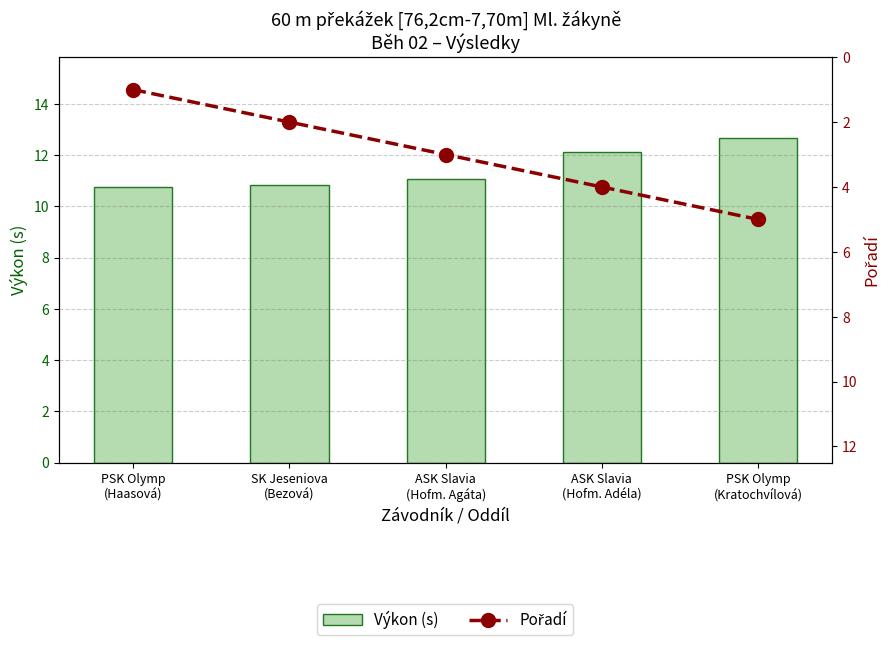

Does the chart contain stacked bars?

No